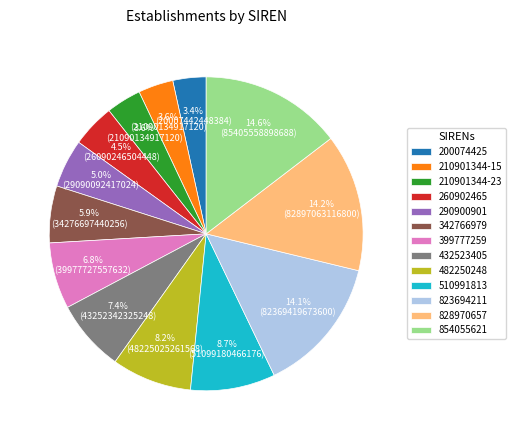

Combined, what portion of the pie is 342766979 and 210901344-15?

9.5%